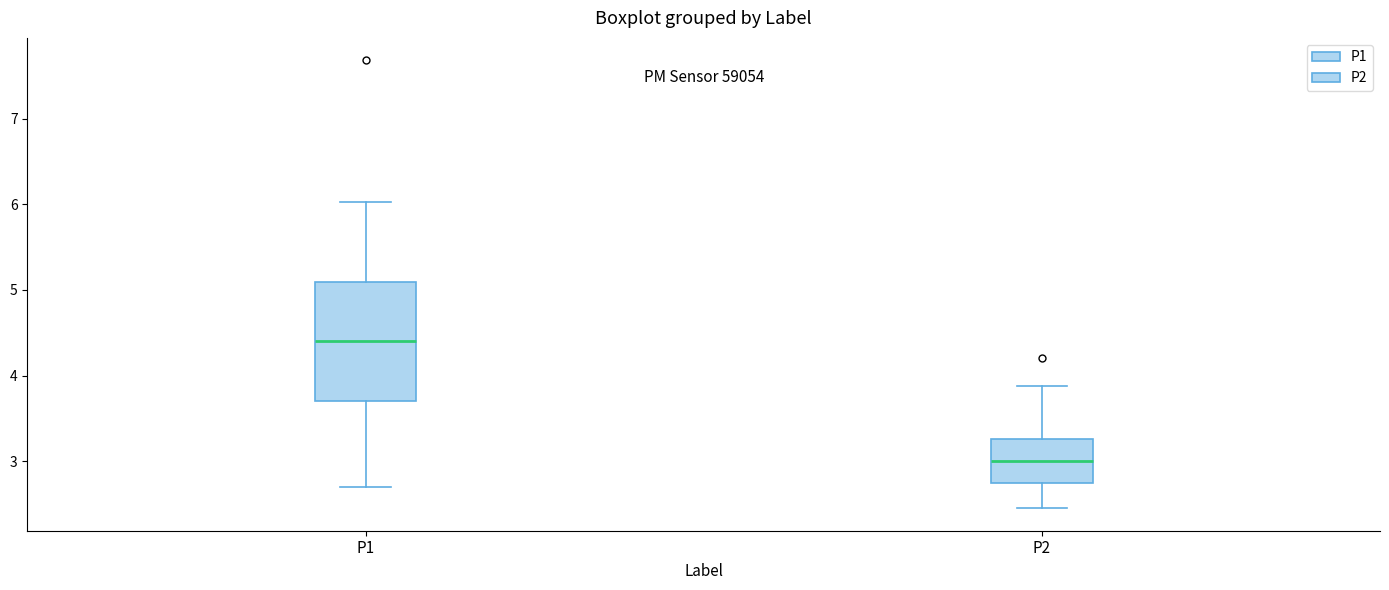

Reading left to right, read every box against the y-axis: the position of its median line, the range the box covers, and the ends of its whiskers. The values are not printed on the chart, so give them approximately, as read against the axis.

P1: median 4.4, box 3.7 to 5.1, whiskers 2.7 to 6.0
P2: median 3.0, box 2.7 to 3.3, whiskers 2.5 to 3.9